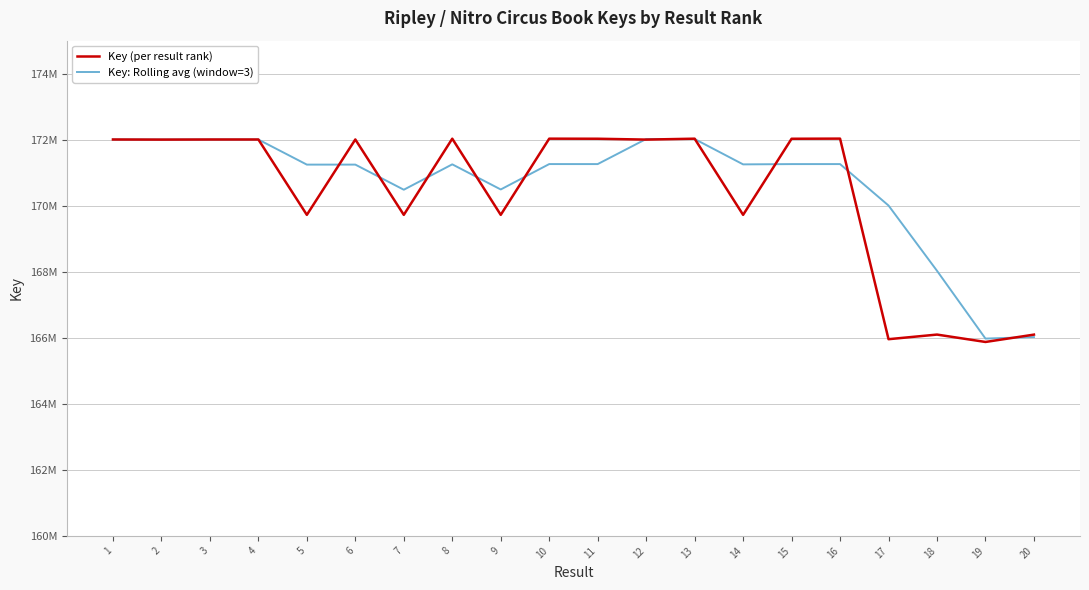

What value does the Key: Rolling avg (window=3) series have at 15?

171261220.7